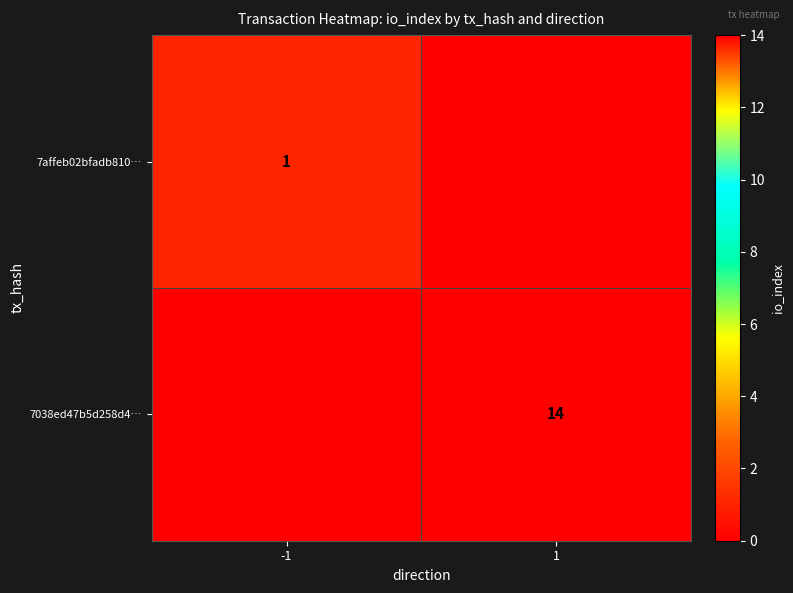

The 7038ed47b5d258d4… series shows 14 at 1. True or false?

True